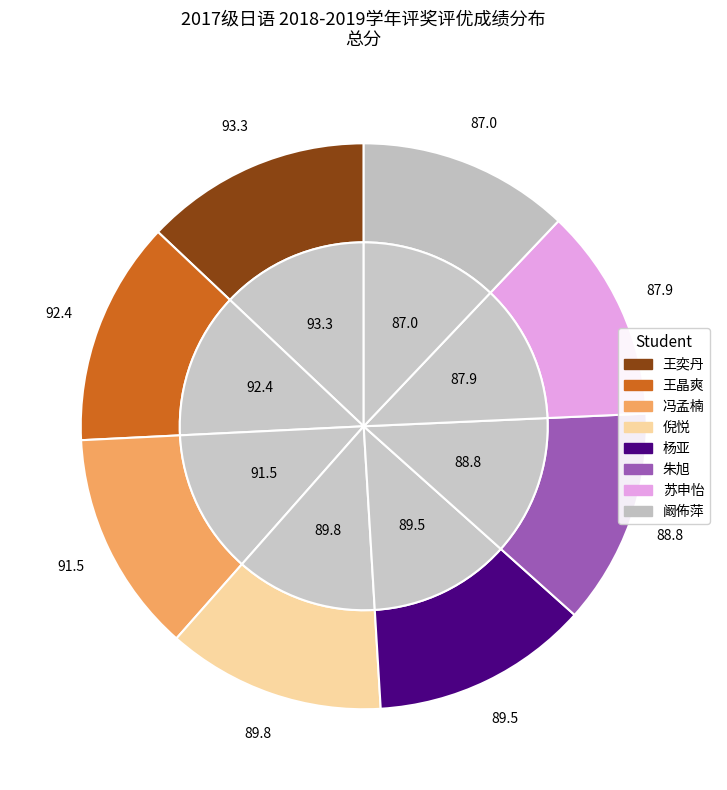

How many segments does this pie chart have?

8